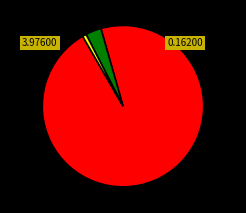

Is there a majority slice in this chart?

Yes